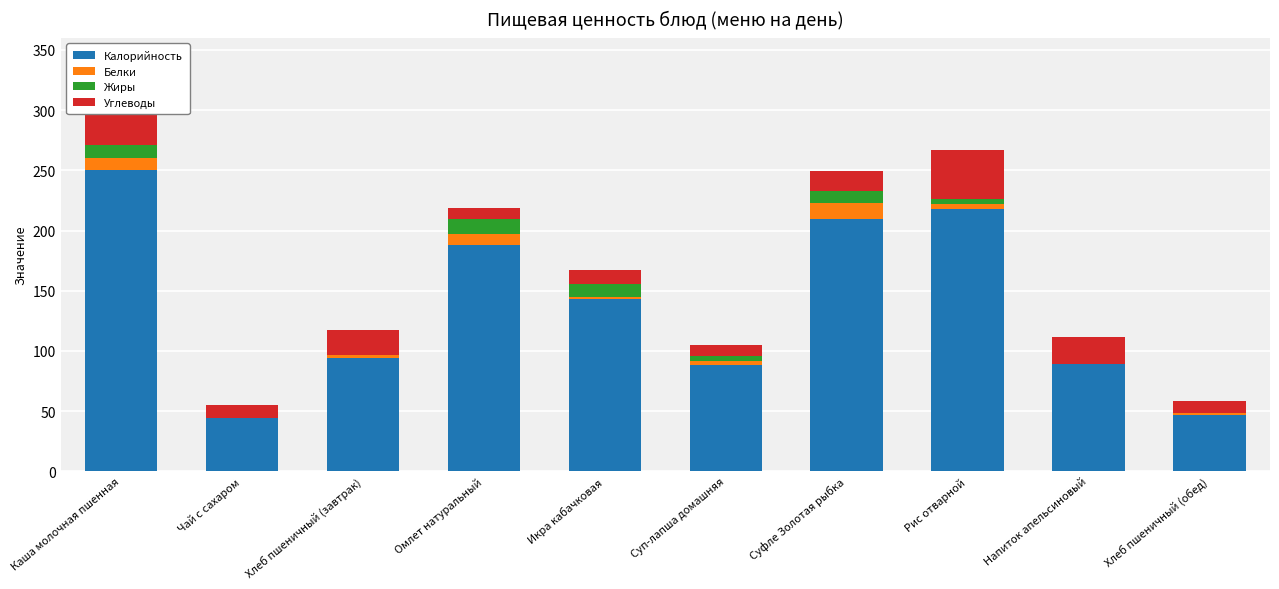

What is the total value across all series at Хлеб пшеничный (обед)?

58.5